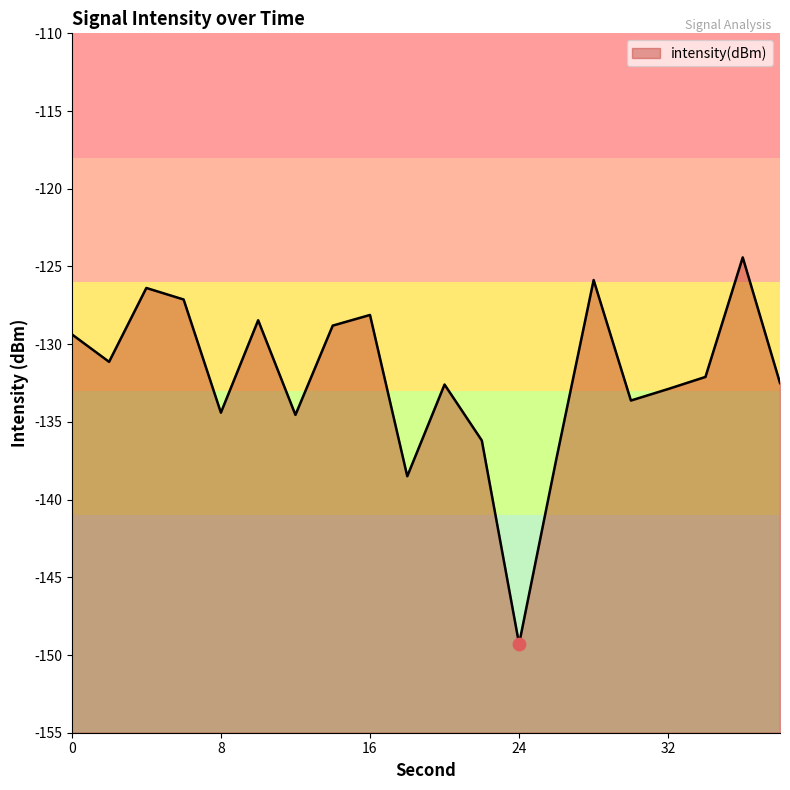

What is the change in value from 14 to 34?

-3.3